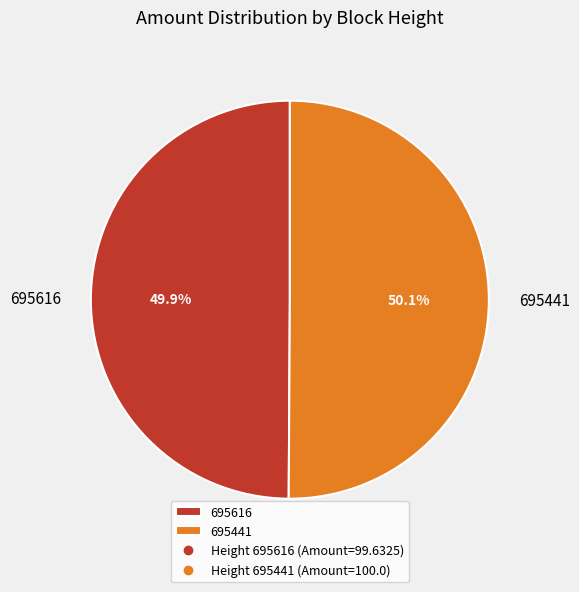

Count the number of slices in the pie.

2